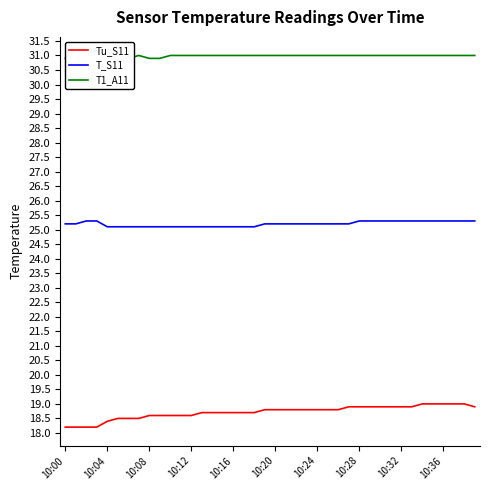

True or false: Tu_S11 and T_S11 intersect in this chart.

False